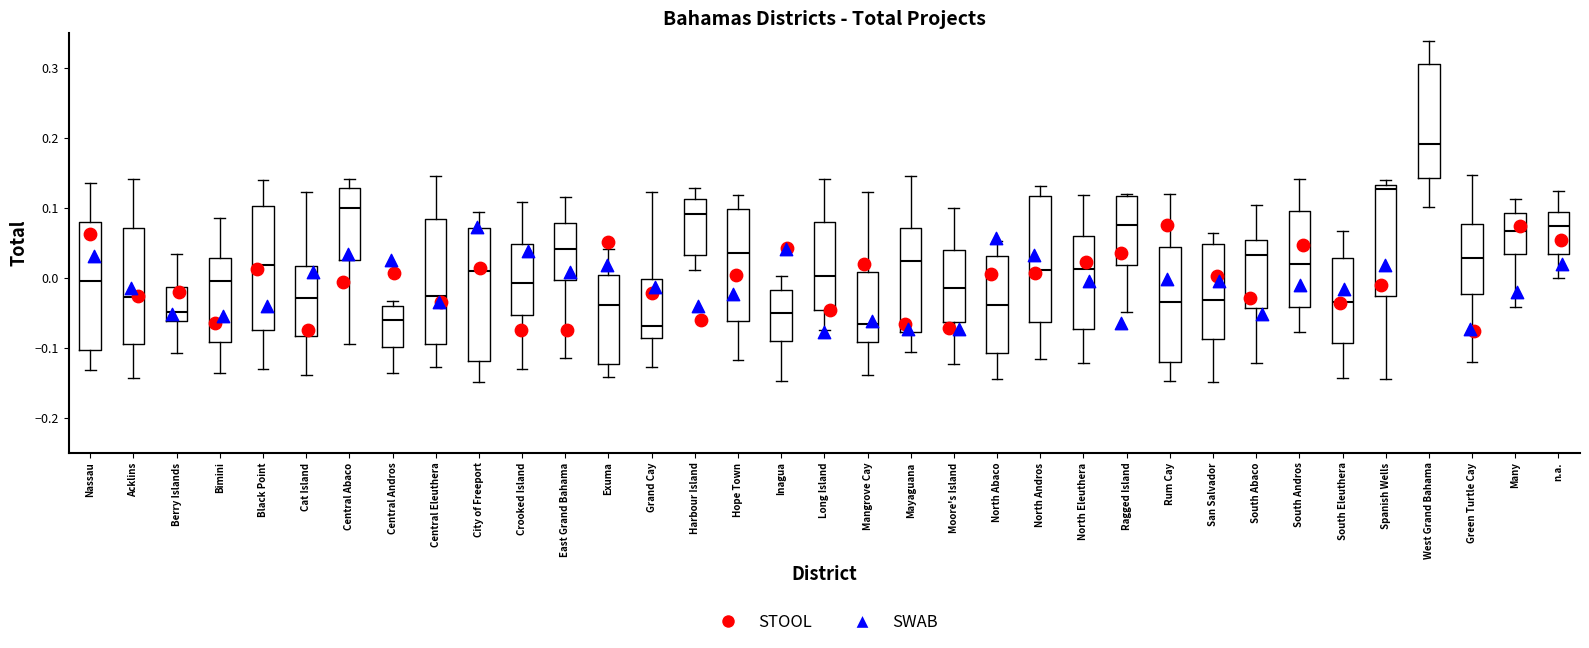

Reading left to right, transcribe this box plot: for each box, give where its median line is, the range the box spans, and where its two whiskers end, as read against the y-axis. The values are not printed on the chart, so give them approximately, as read against the axis.

Nassau: median 0.00, box -0.10 to 0.08, whiskers -0.13 to 0.14
Acklins: median -0.03, box -0.10 to 0.07, whiskers -0.14 to 0.14
Berry Islands: median -0.05, box -0.06 to -0.01, whiskers -0.11 to 0.03
Bimini: median 0.00, box -0.09 to 0.03, whiskers -0.14 to 0.09
Black Point: median 0.02, box -0.07 to 0.10, whiskers -0.13 to 0.14
Cat Island: median -0.03, box -0.08 to 0.02, whiskers -0.14 to 0.12
Central Abaco: median 0.10, box 0.03 to 0.13, whiskers -0.09 to 0.14
Central Andros: median -0.06, box -0.10 to -0.04, whiskers -0.14 to -0.03
Central Eleuthera: median -0.03, box -0.09 to 0.08, whiskers -0.13 to 0.15
City of Freeport: median 0.01, box -0.12 to 0.07, whiskers -0.15 to 0.09
Crooked Island: median -0.01, box -0.05 to 0.05, whiskers -0.13 to 0.11
East Grand Bahama: median 0.04, box 0.00 to 0.08, whiskers -0.11 to 0.12
Exuma: median -0.04, box -0.12 to 0.00, whiskers -0.14 to 0.04
Grand Cay: median -0.07, box -0.09 to 0.00, whiskers -0.13 to 0.12
Harbour Island: median 0.09, box 0.03 to 0.11, whiskers 0.01 to 0.13
Hope Town: median 0.04, box -0.06 to 0.10, whiskers -0.12 to 0.12
Inagua: median -0.05, box -0.09 to -0.02, whiskers -0.15 to 0.00
Long Island: median 0.00, box -0.05 to 0.08, whiskers -0.07 to 0.14
Mangrove Cay: median -0.07, box -0.09 to 0.01, whiskers -0.14 to 0.12
Mayaguana: median 0.02, box -0.08 to 0.07, whiskers -0.11 to 0.15
Moore's Island: median -0.01, box -0.06 to 0.04, whiskers -0.12 to 0.10
North Abaco: median -0.04, box -0.11 to 0.03, whiskers -0.15 to 0.05
North Andros: median 0.01, box -0.06 to 0.12, whiskers -0.12 to 0.13
North Eleuthera: median 0.01, box -0.07 to 0.06, whiskers -0.12 to 0.12
Ragged Island: median 0.08, box 0.02 to 0.12, whiskers -0.05 to 0.12 (just above the box's upper edge)
Rum Cay: median -0.03, box -0.12 to 0.04, whiskers -0.15 to 0.12
San Salvador: median -0.03, box -0.09 to 0.05, whiskers -0.15 to 0.06
South Abaco: median 0.03, box -0.04 to 0.05, whiskers -0.12 to 0.10
South Andros: median 0.02, box -0.04 to 0.10, whiskers -0.08 to 0.14
South Eleuthera: median -0.03, box -0.09 to 0.03, whiskers -0.14 to 0.07
Spanish Wells: median 0.13 (just below the box's upper edge), box -0.03 to 0.13, whiskers -0.15 to 0.14
West Grand Bahama: median 0.19, box 0.14 to 0.31, whiskers 0.10 to 0.34
Green Turtle Cay: median 0.03, box -0.02 to 0.08, whiskers -0.12 to 0.15
Many: median 0.07, box 0.03 to 0.09, whiskers -0.04 to 0.11
n.a.: median 0.07, box 0.03 to 0.09, whiskers 0.00 to 0.12